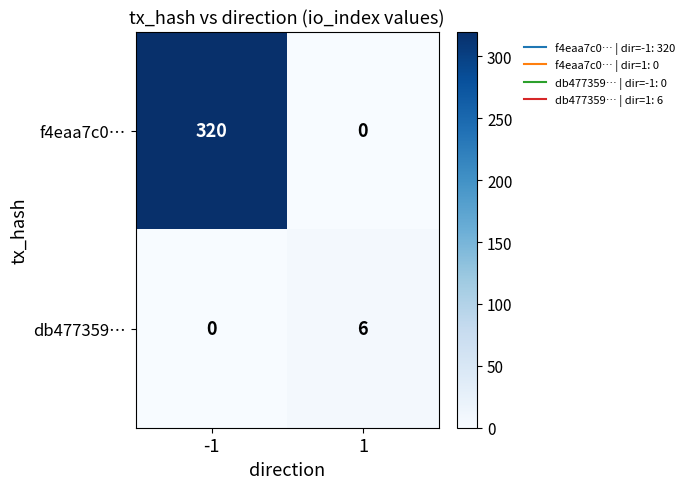

What is the total value across all series at 1?

6